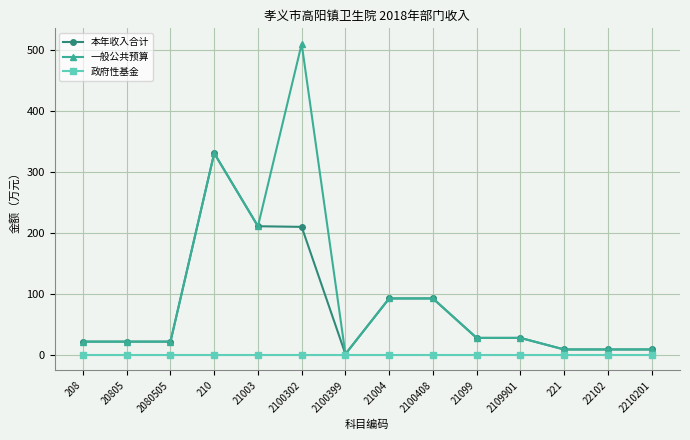

What is the value of the 一般公共预算 point at the 3rd from the left?

21.4